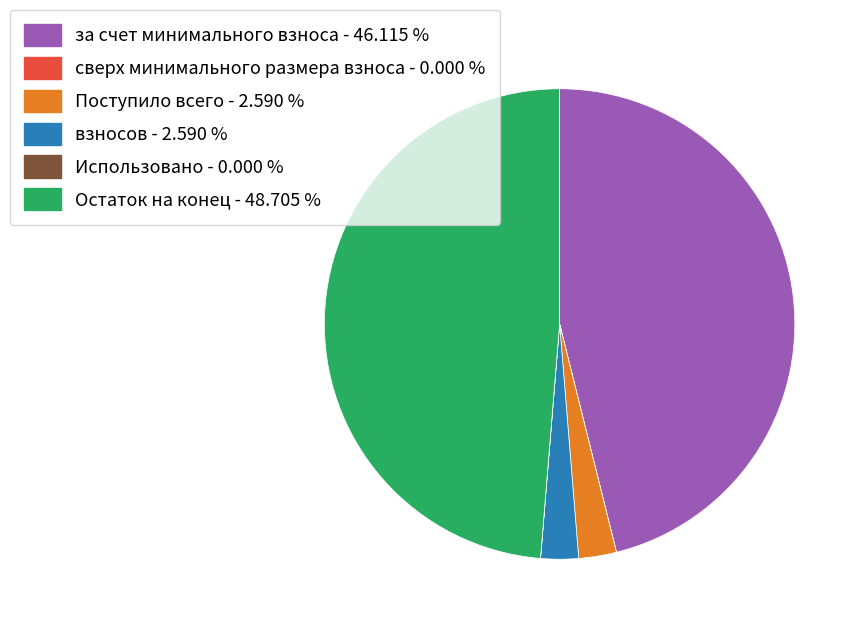

Is there any slice that represents more than half of the pie?

No